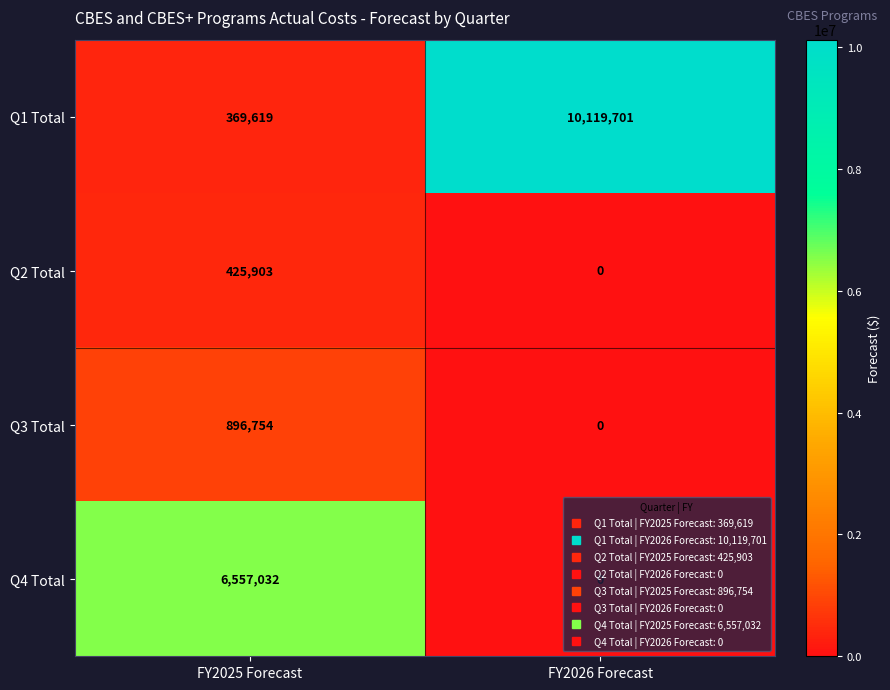

Which category has the lowest value in the Q2 Total series?

FY2026 Forecast